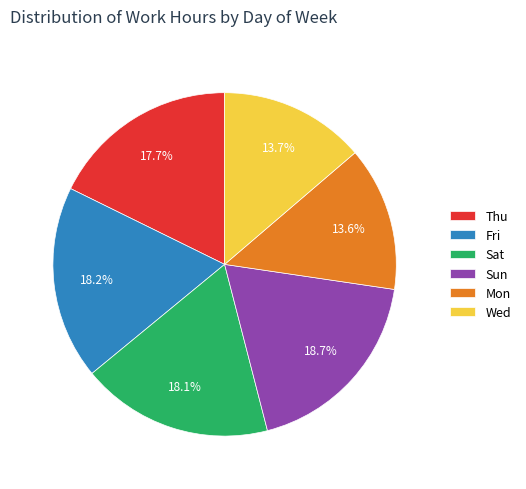

Is there any slice that represents more than half of the pie?

No